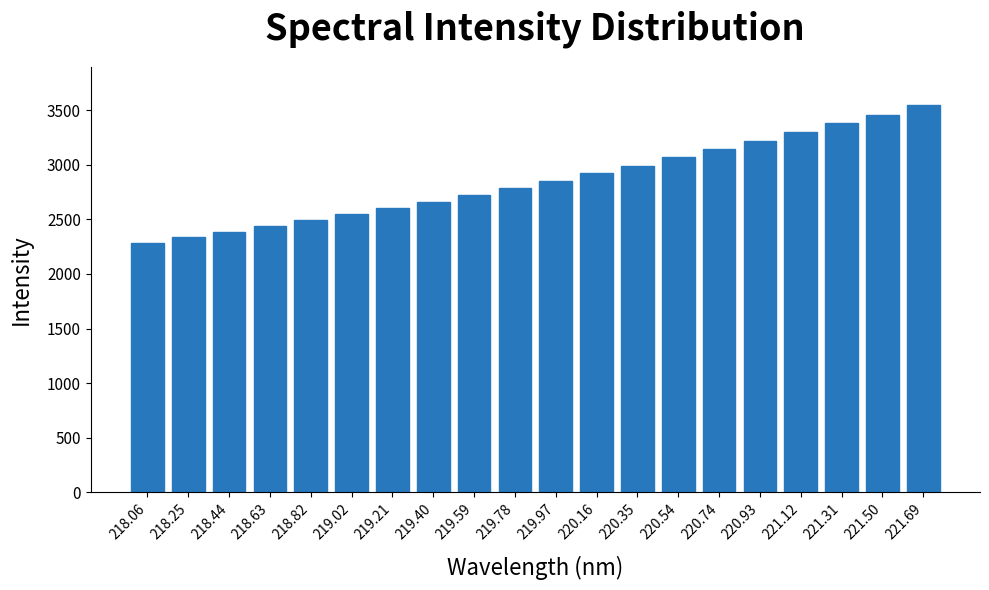

What value does the data have at 220.54?

3067.3